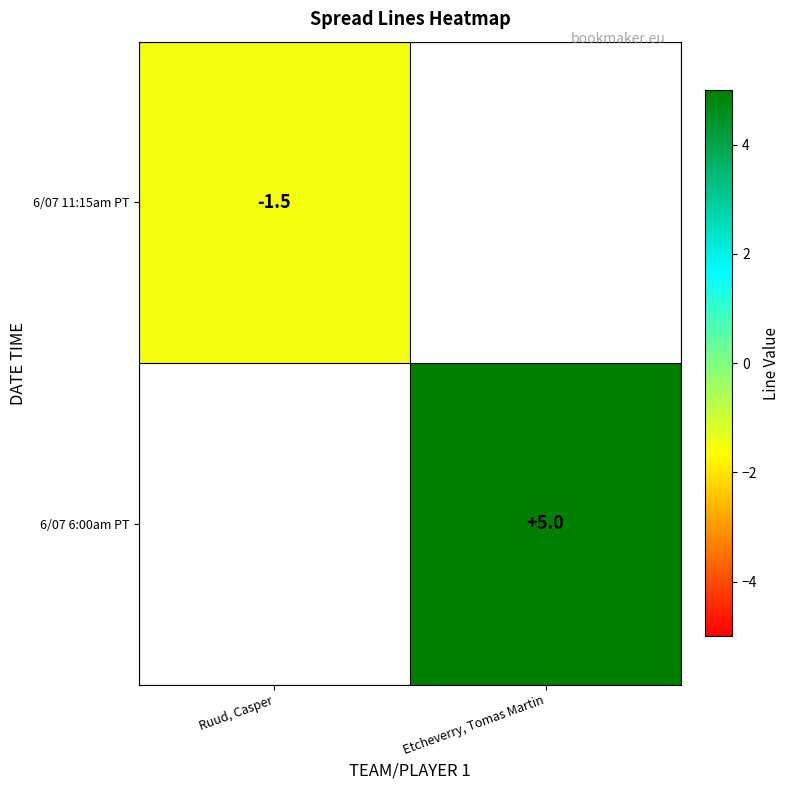

Is the value of 6/07 11:15am PT at Ruud, Casper greater than the value of 6/07 6:00am PT at Etcheverry, Tomas Martin?

No